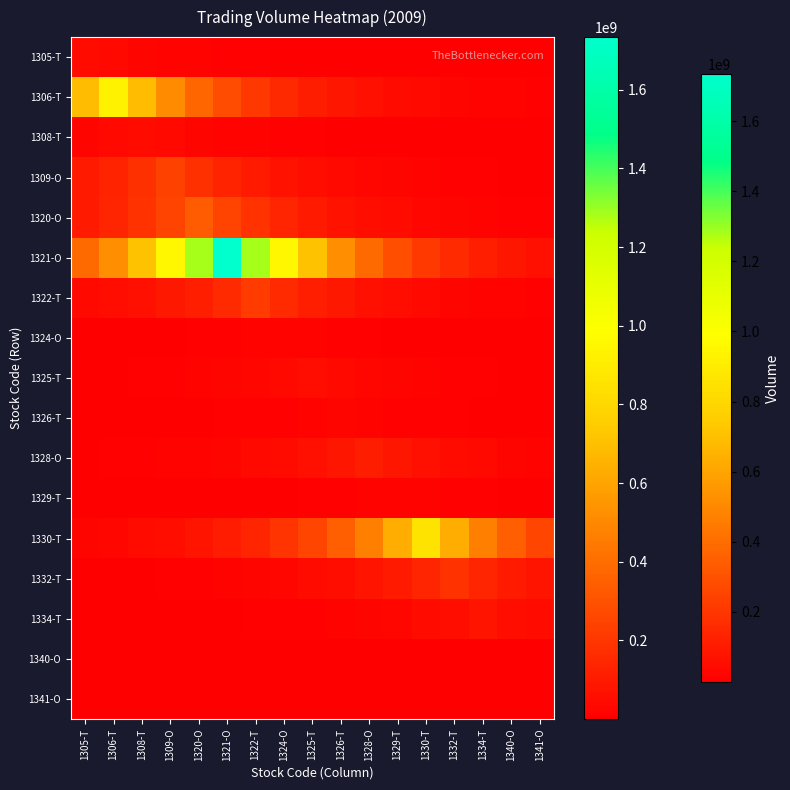

List the series in order of their peak value, highest first.

1321-O, 1306-T, 1330-T, 1320-O, 1309-O, 1322-T, 1332-T, 1328-O, 1334-T, 1325-T, 1308-T, 1305-T, 1326-T, 1324-O, 1329-T, 1341-O, 1340-O